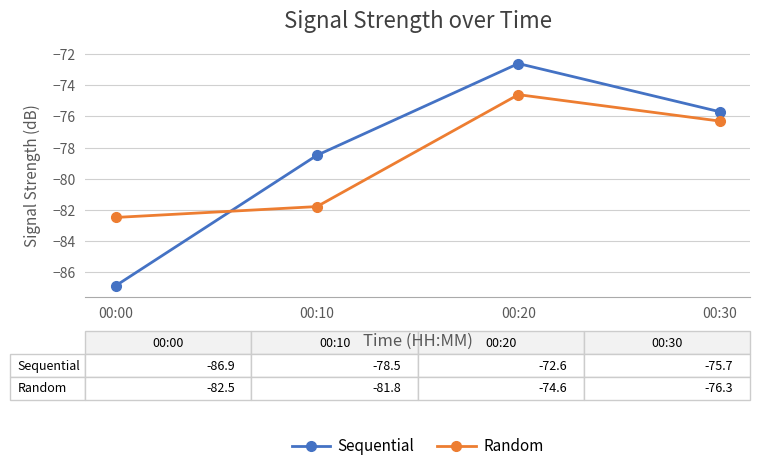

What is the value of the Sequential point at the 3rd from the left?

-72.6